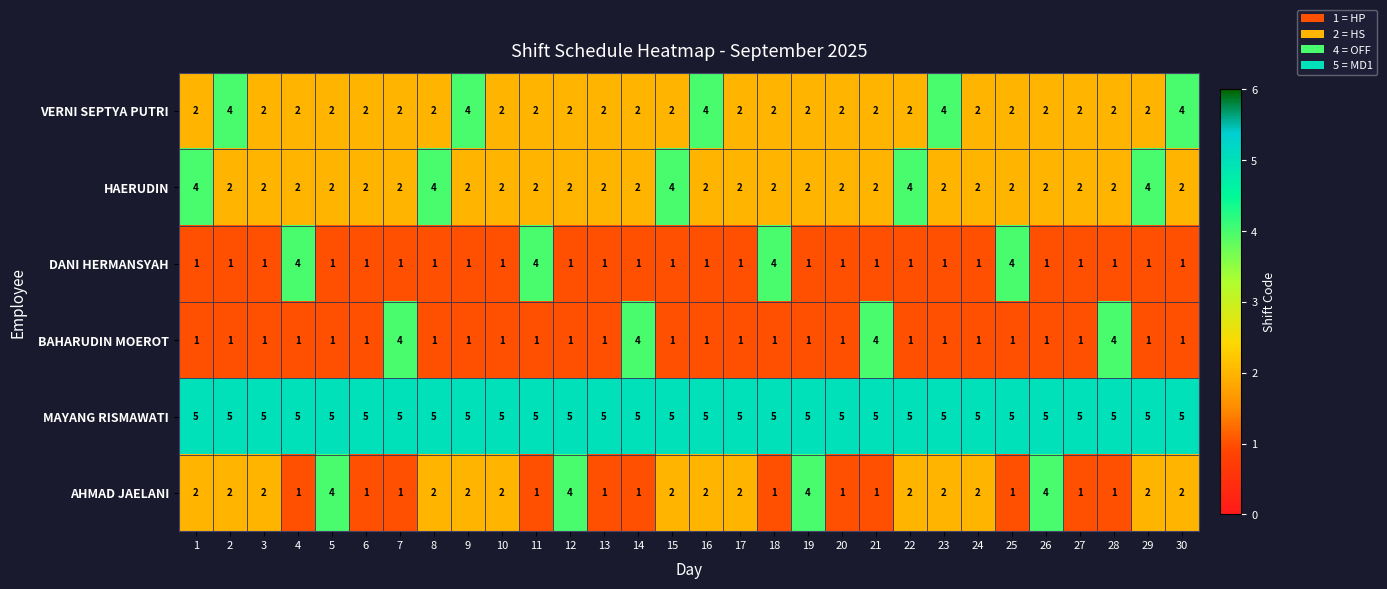

What is the difference between the second highest and minimum values in the BAHARUDIN MOEROT series?

3